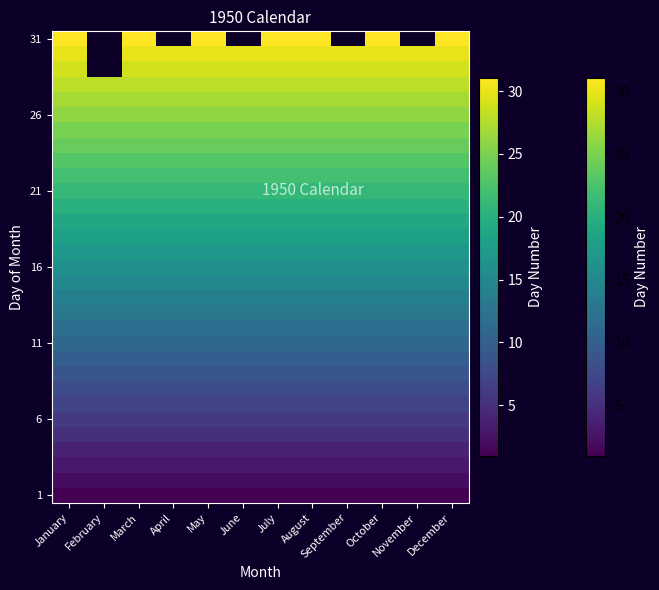

What is the total value across all series at November?

465